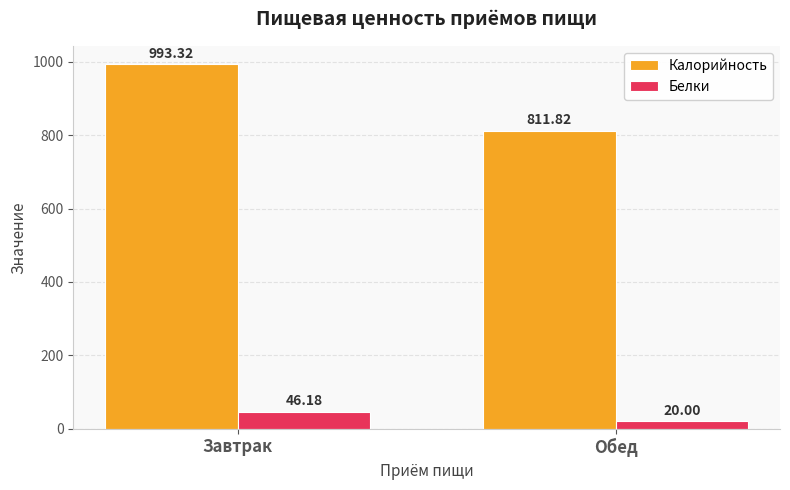

What is the average value of the Белки series?

33.1